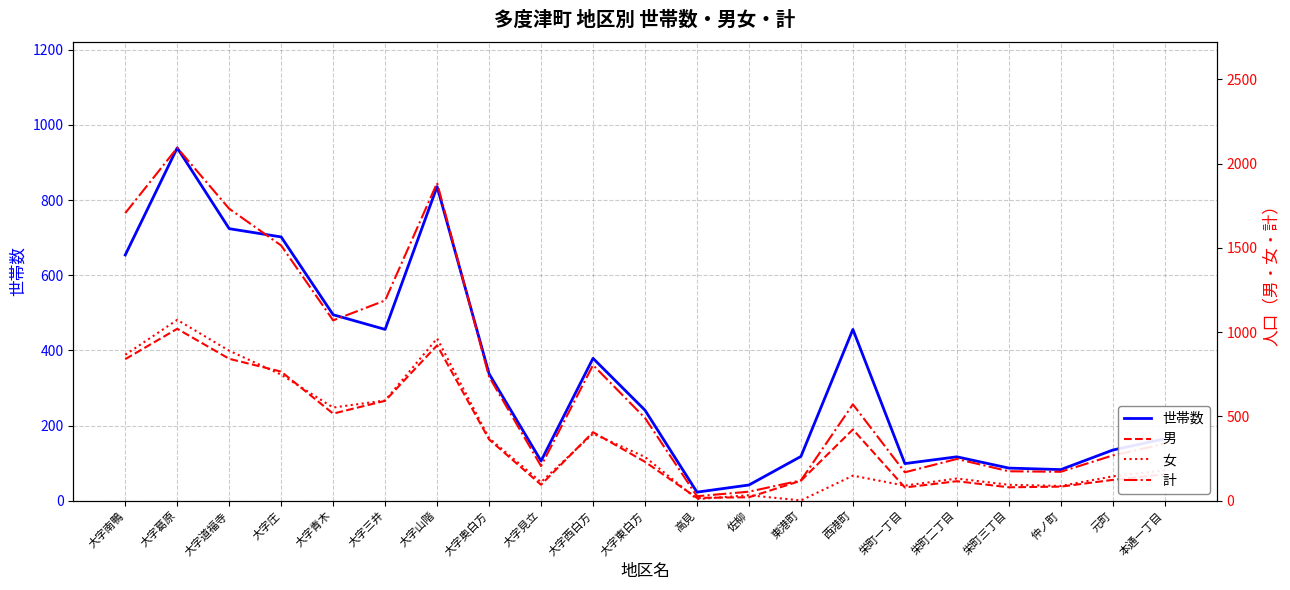

In 男, how many points are higher than both neighbors (excluding endpoints)?

5